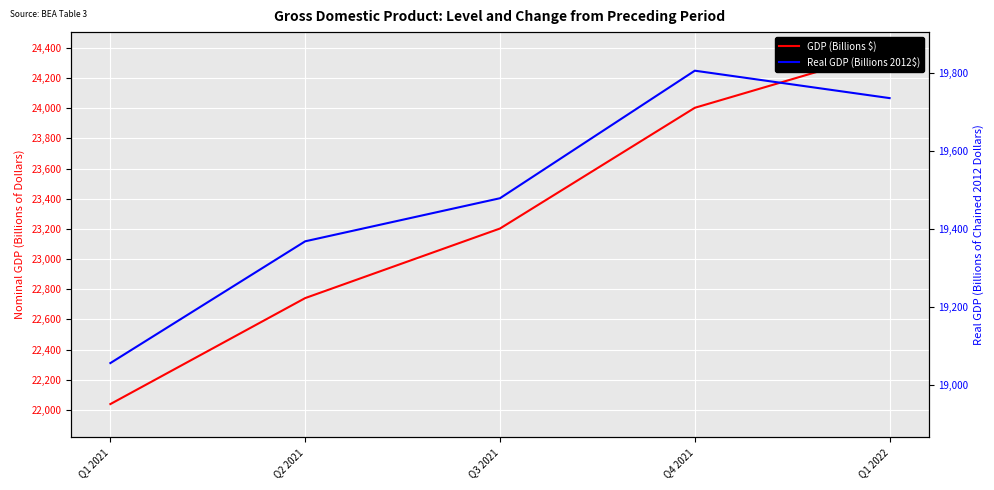

What is the highest value of the Real GDP (Billions 2012$) series?

19806.3